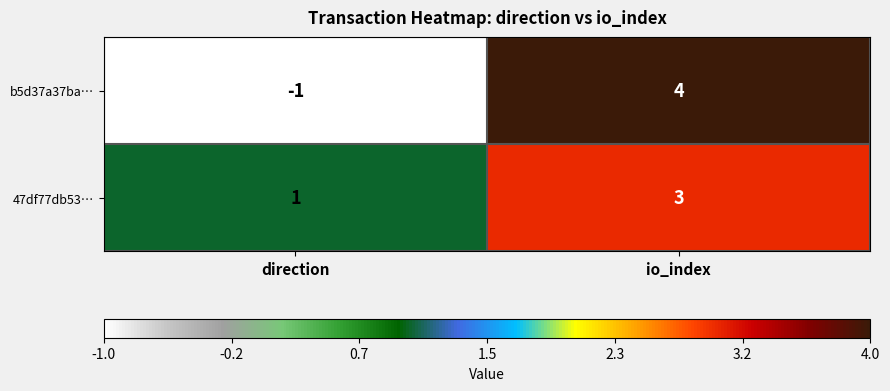

At which category does the chart reach its minimum across all series?

direction